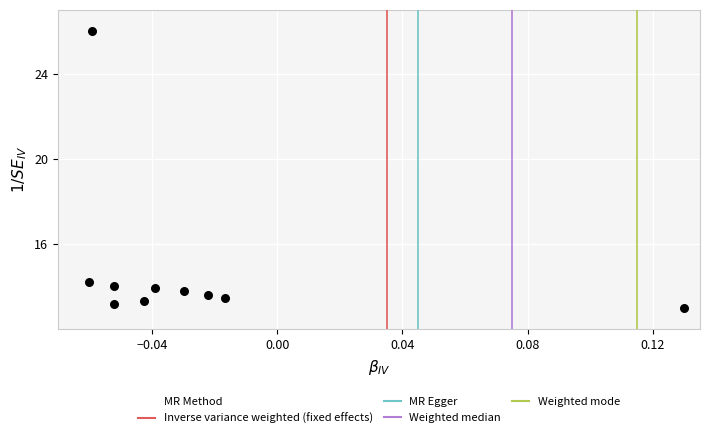

What is the range of Y values (max minus min)?

13.0